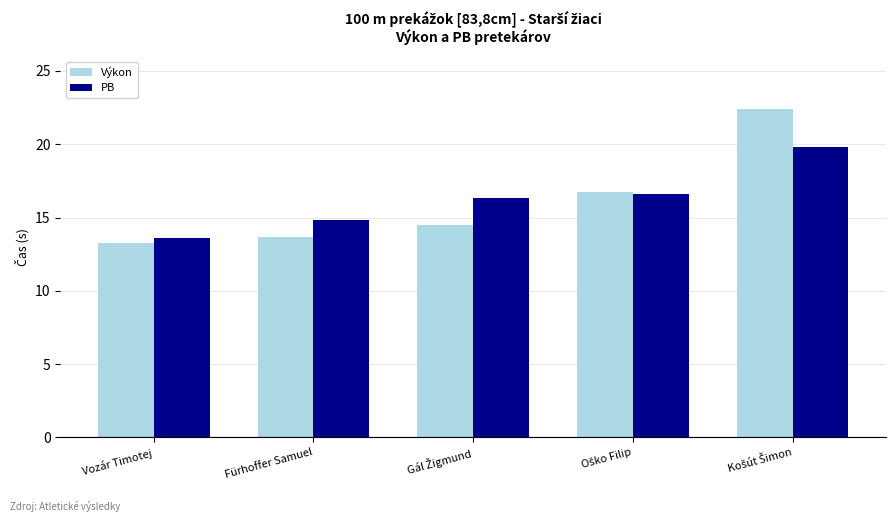

The value of Výkon at Vozár Timotej is 13.2. True or false?

True